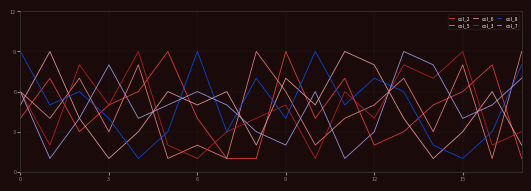

What is the greatest value displayed?

9